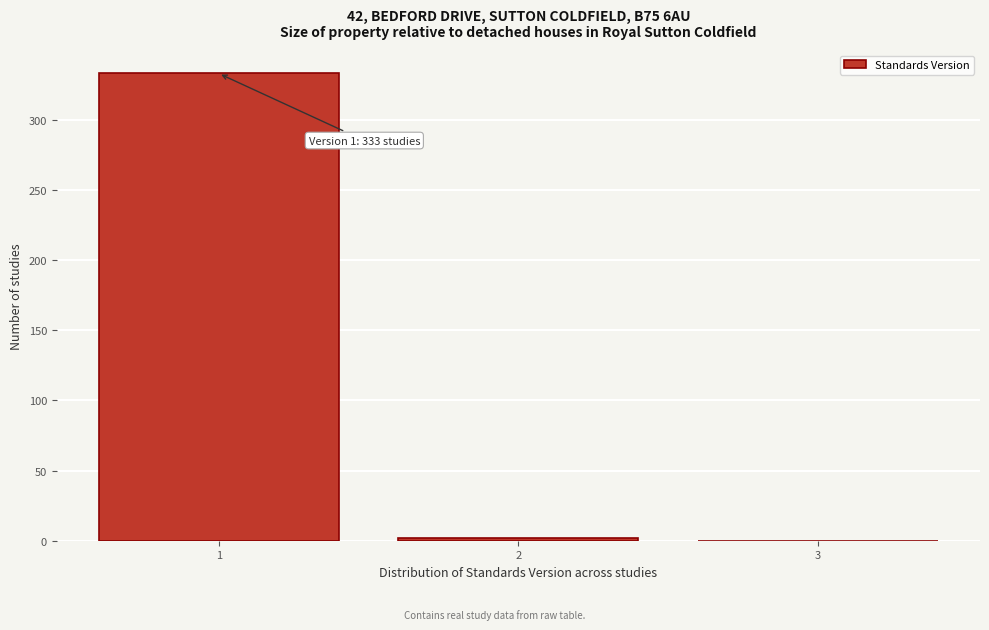

Reading right to left, extract all data points from this chart.

3=0	2=2	1=333